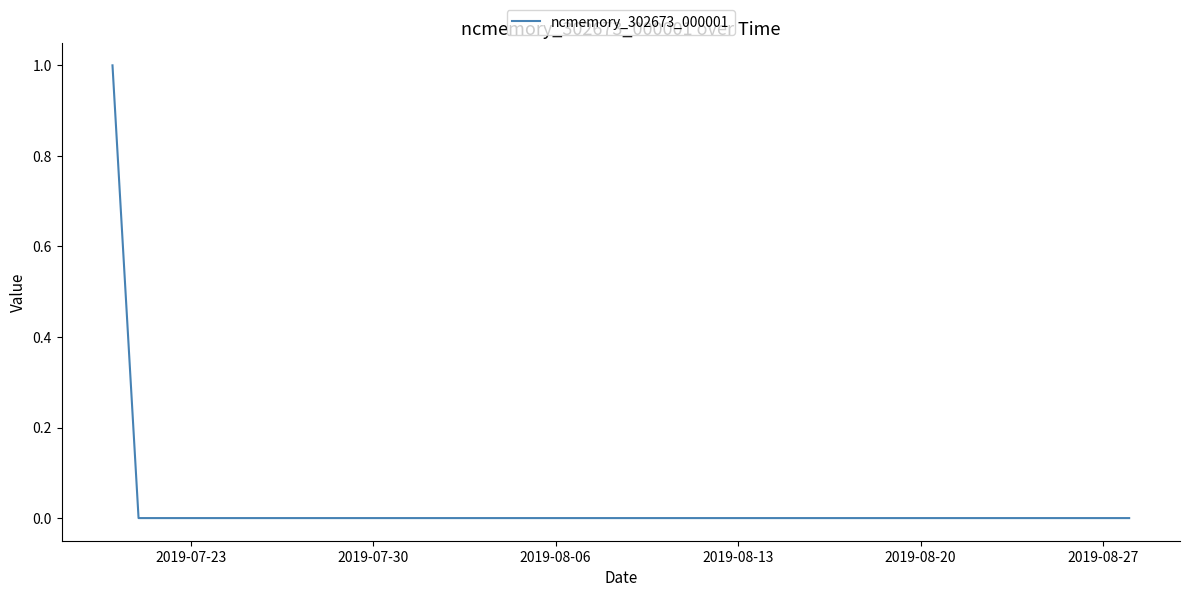

Does the chart display data point markers on the line(s)?

No